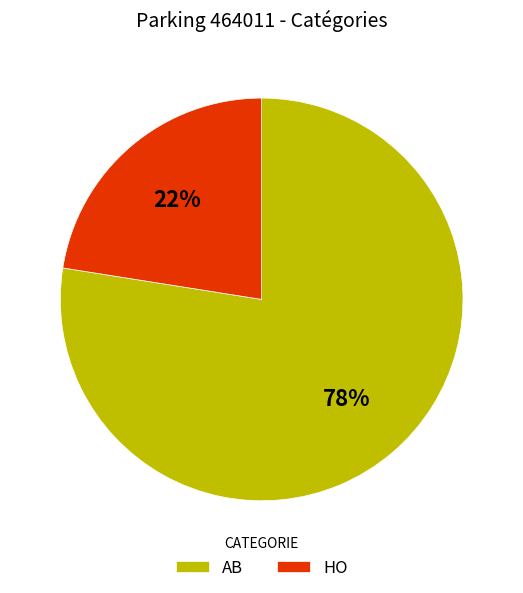

Rank the categories by value from highest to lowest.

AB, HO